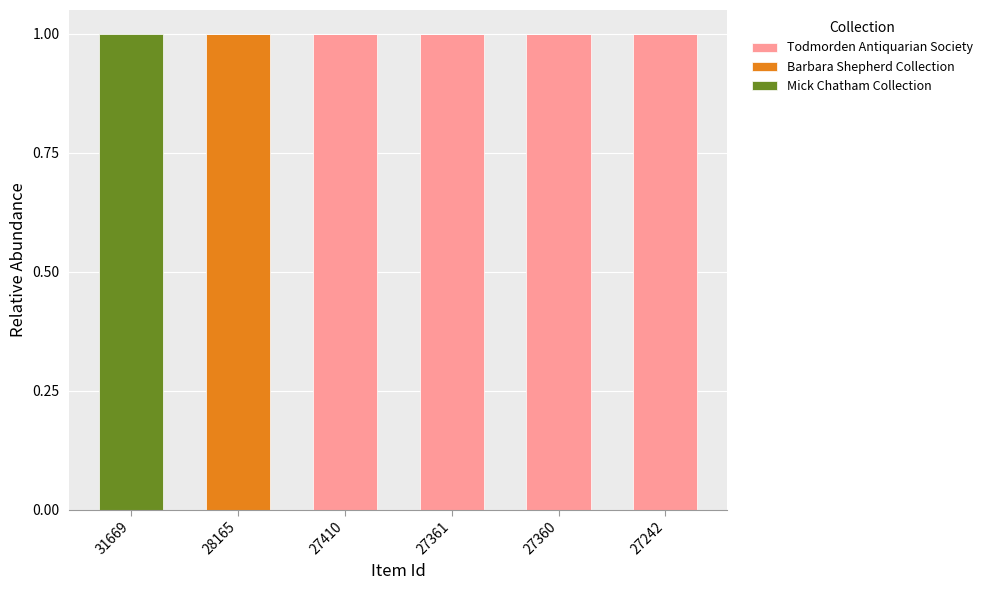

Are the bars grouped side by side (vs. stacked)?

No